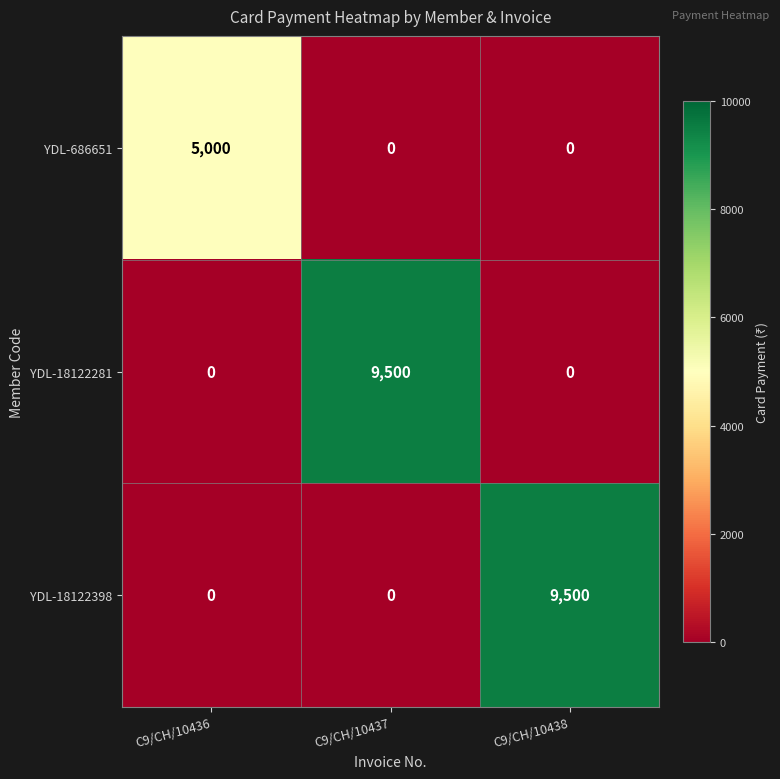

Is the value of YDL-18122398 at C9/CH/10436 greater than the value of YDL-686651 at C9/CH/10436?

No